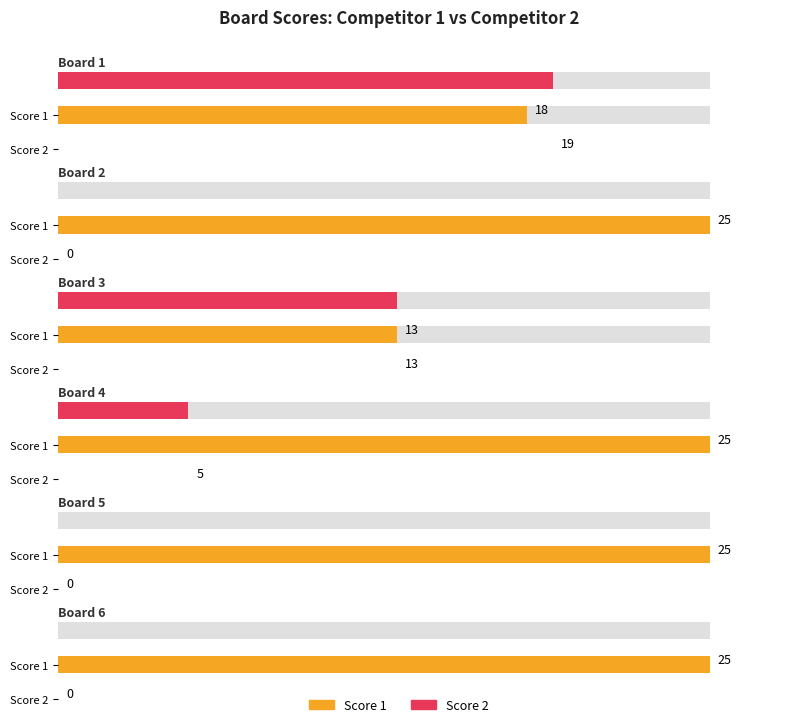

Which series has the largest total across all categories?

Score 1